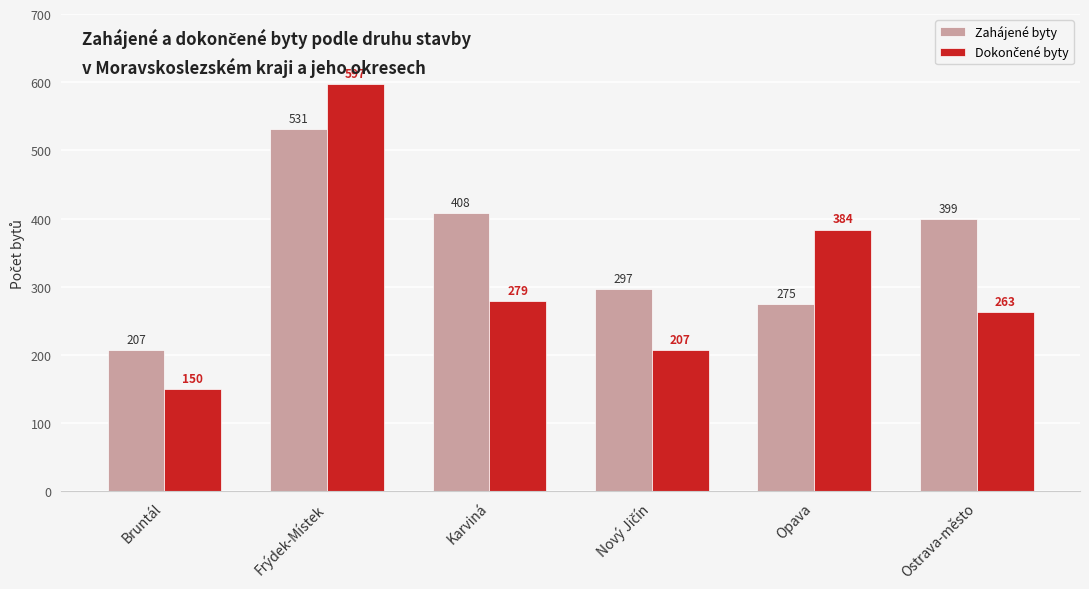

Which category has the highest value across all series?

Frýdek-Místek